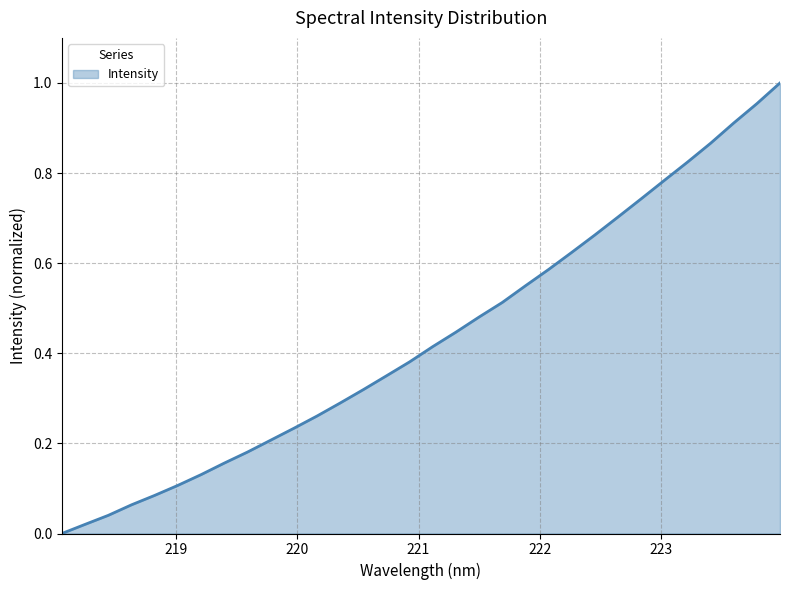

Reading left to right, extract all data points from this chart.

218.0596=0.0	218.2508=0.0	218.442=0.0	218.6332=0.1	218.8244=0.1	219.0156=0.1	219.2067=0.1	219.3979=0.2	219.589=0.2	219.7801=0.2	219.9712=0.2	220.1623=0.3	220.3533=0.3	220.5444=0.3	220.7354=0.3	220.9264=0.4	221.1174=0.4	221.3083=0.4	221.4993=0.5	221.6902=0.5	221.8812=0.5	222.0721=0.6	222.263=0.6	222.4538=0.7	222.6447=0.7	222.8355=0.7	223.0264=0.8	223.2172=0.8	223.408=0.9	223.5987=0.9	223.7895=1.0	223.9802=1.0